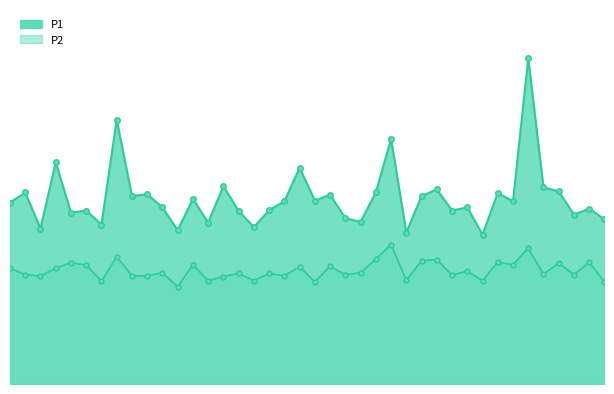

List the labels in order of P2 value, smallest first.

00:27, 00:49, 01:36, 00:15, 00:32, 00:40, 01:17, 01:04, 00:35, 00:05, 00:20, 00:22, 00:45, 01:12, 00:02, 00:54, 01:31, 01:26, 00:37, 00:42, 00:25, 00:57, 01:14, 00:00, 00:07, 00:47, 00:52, 00:12, 00:30, 01:22, 01:29, 00:10, 01:19, 01:34, 01:07, 01:09, 00:59, 00:17, 01:24, 01:02